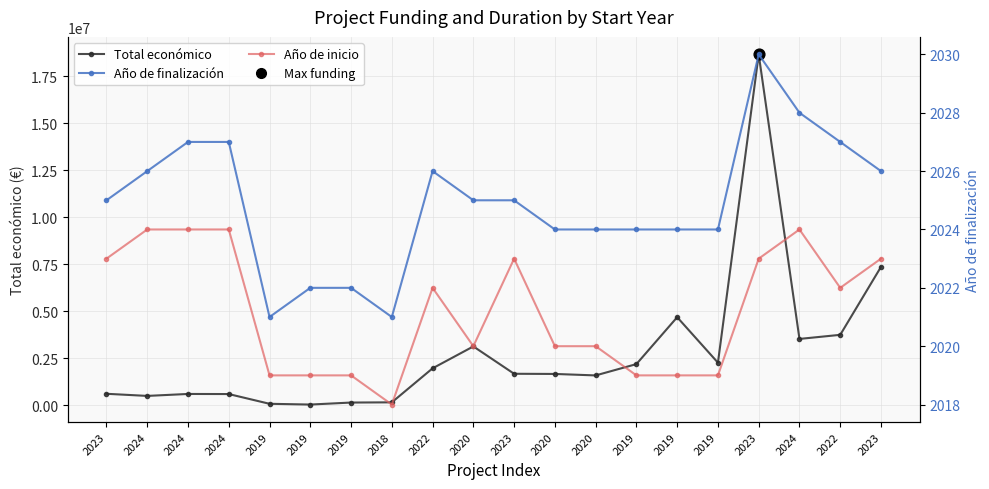

Which series reaches the maximum Y coordinate?

Total económico